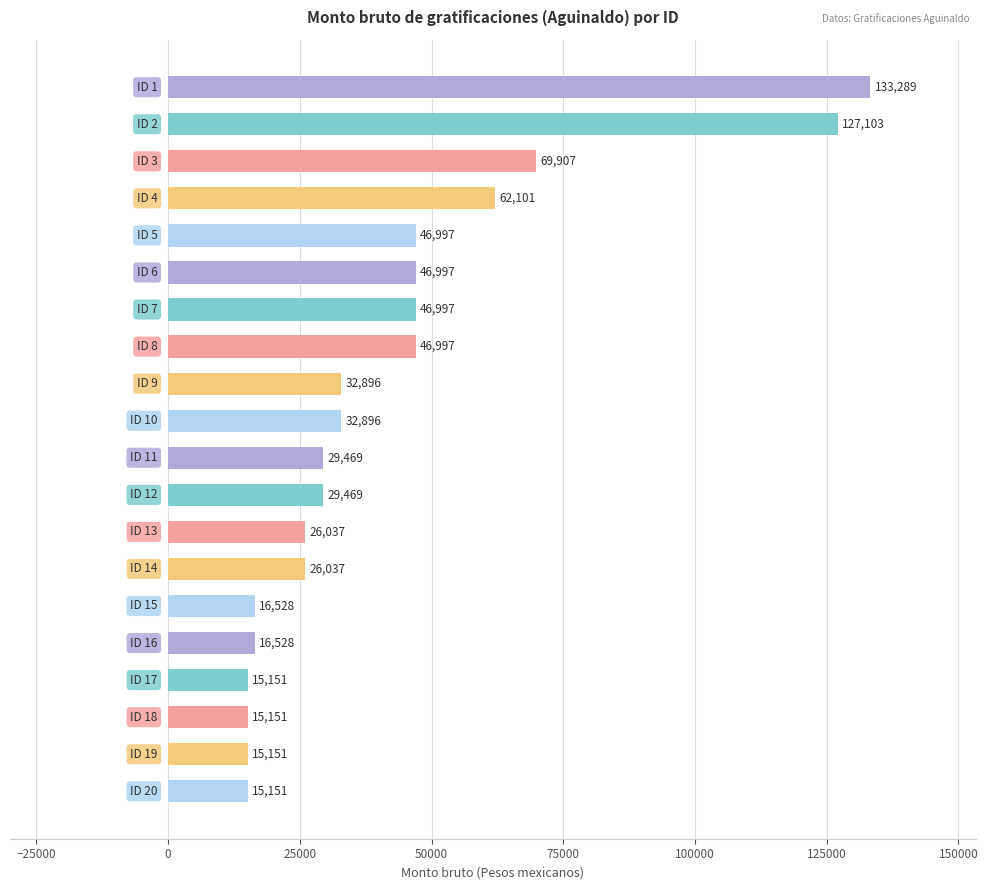

What is the value of the 20th bar from the top?

15150.7